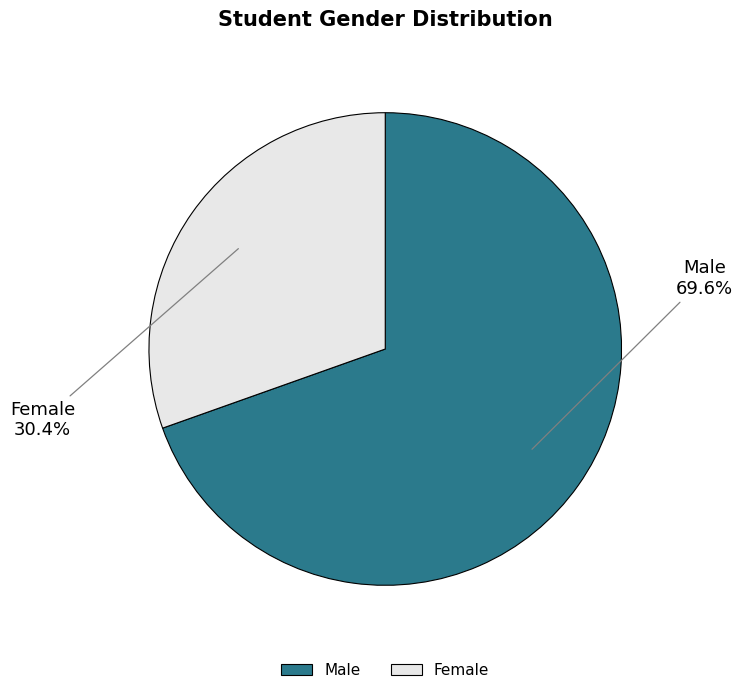

Is the sum of Male and Female greater than half?

Yes